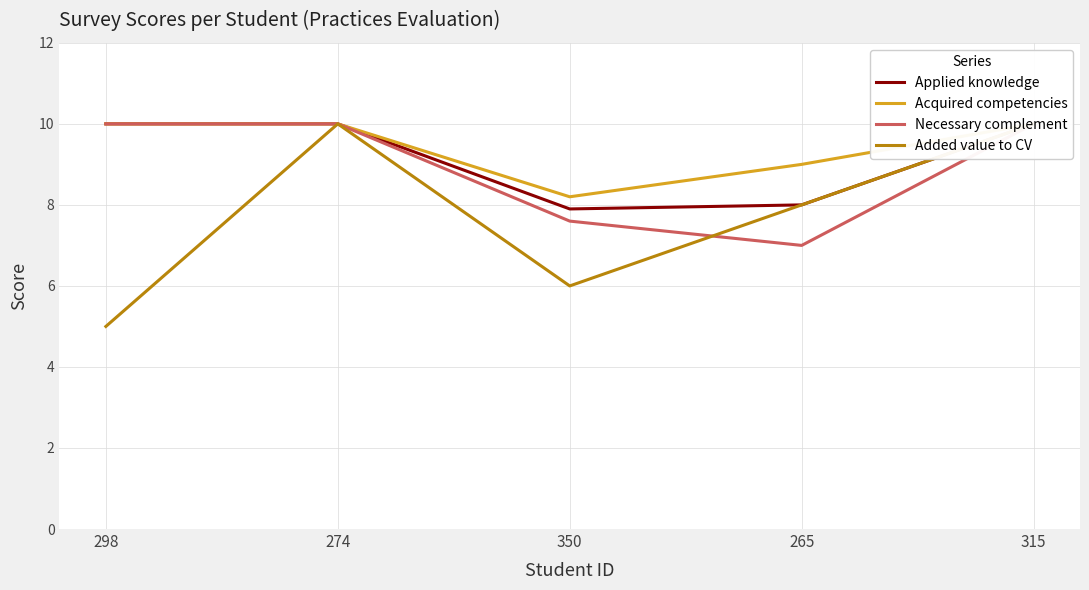

Reading left to right, list all the values displayed in this chart.

Applied knowledge: 10.0	10.0	7.9	8.0	10.0
Acquired competencies: 10.0	10.0	8.2	9.0	10.0
Necessary complement: 10.0	10.0	7.6	7.0	10.0
Added value to CV: 5.0	10.0	6.0	8.0	10.0